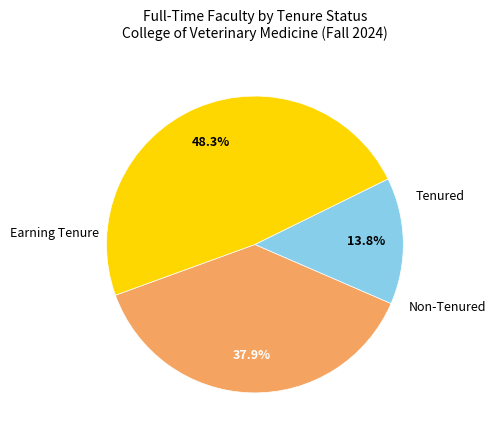

Does any single category account for the majority?

No